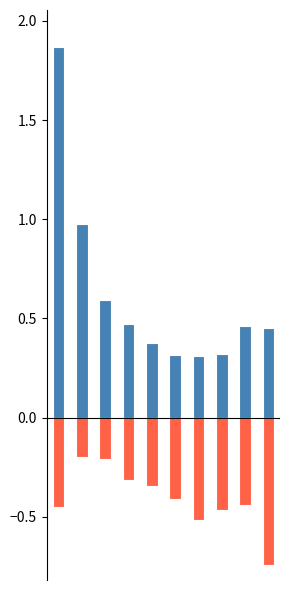

What is the value of the Feb bar at the 8th from the left?

-0.5